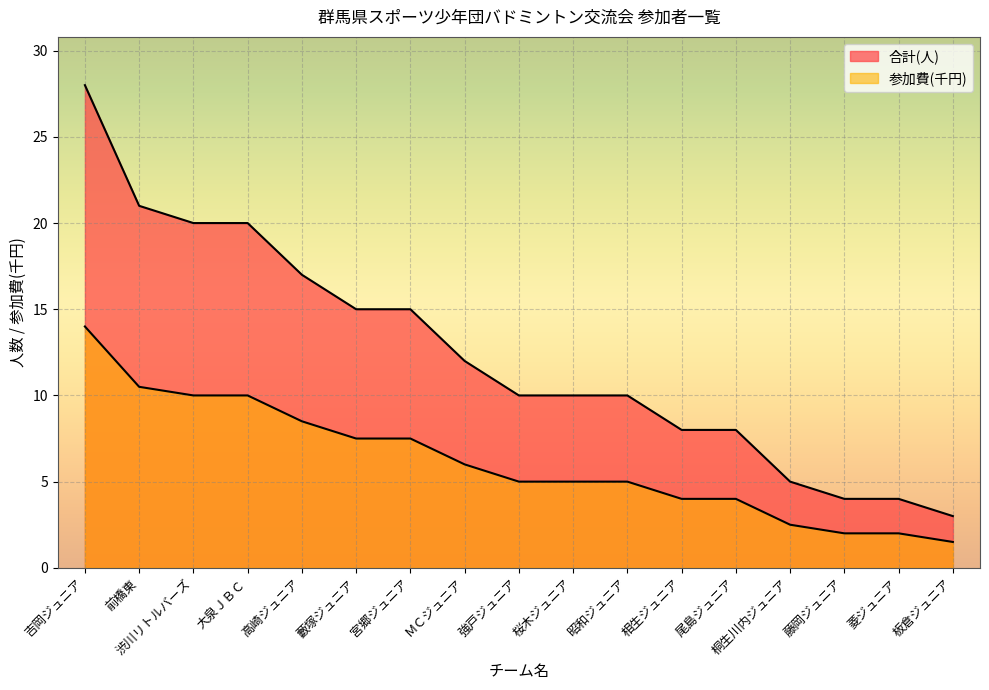

What is the highest value of the 参加費 series?

14.0